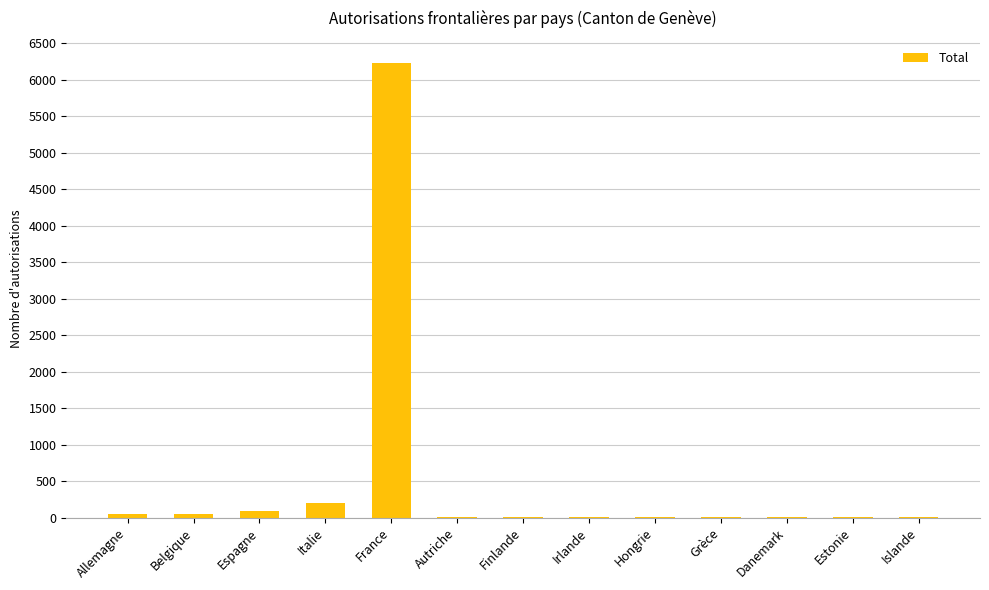

Which label corresponds to the largest value in the chart?

France